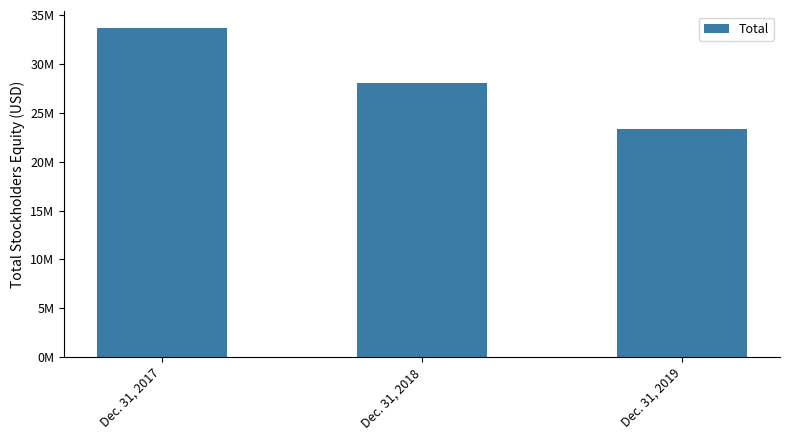

What is the difference between the values at Dec. 31, 2019 and Dec. 31, 2018?

4684497